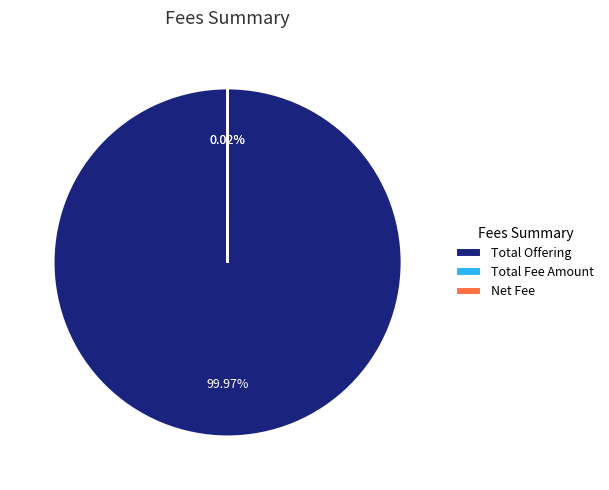

True or false: Total Offering accounts for 100% of the total.

True